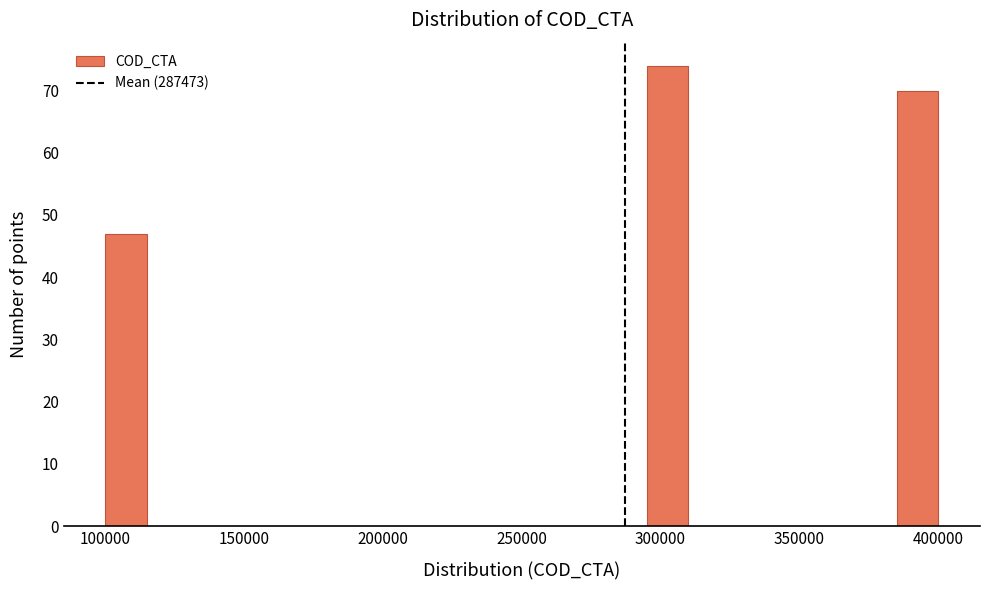

Read against the x-axis, roughly where is the centre of the tallest bar?

305000